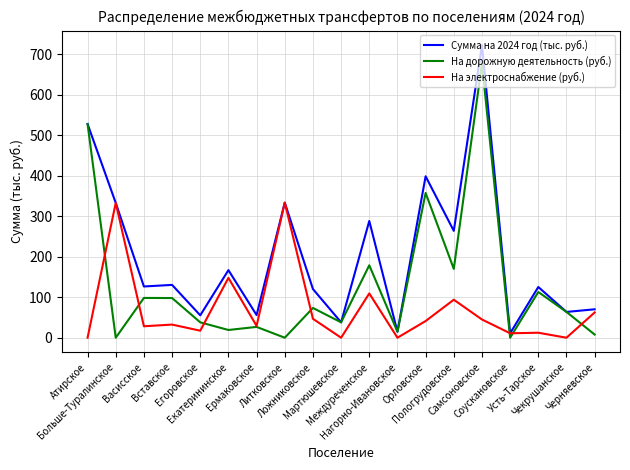

At which category is the sum across all series the highest?

Самсоновское